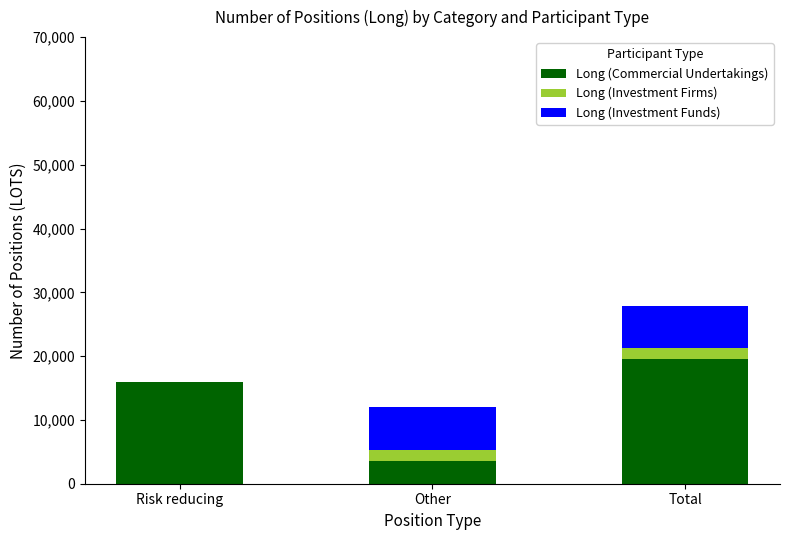

The Long (Commercial Undertakings) series shows 13676.1 at Total. True or false?

False